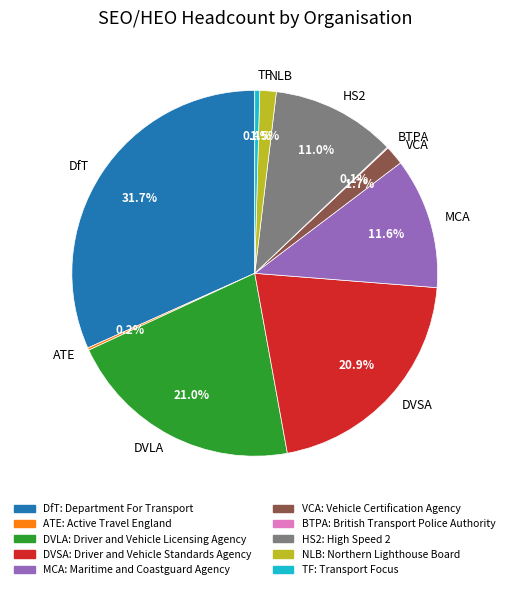

What percentage do TF and MCA together represent?

12.0%